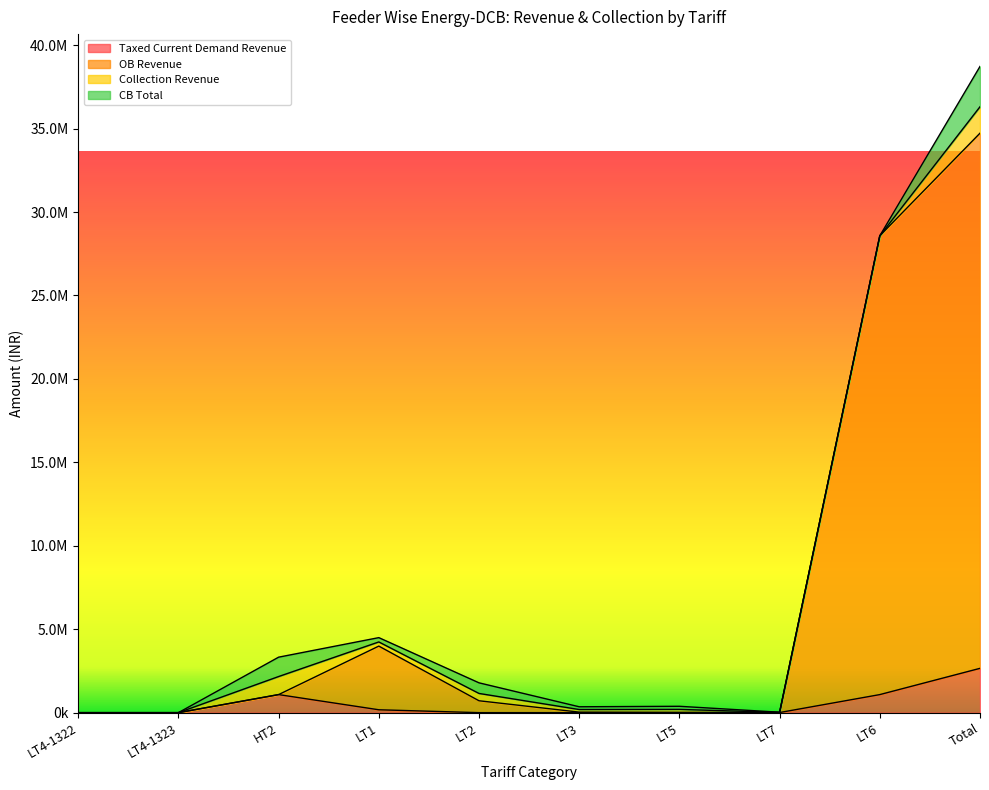

The OB Revenue series shows 0.0 at LT4-1323. True or false?

True